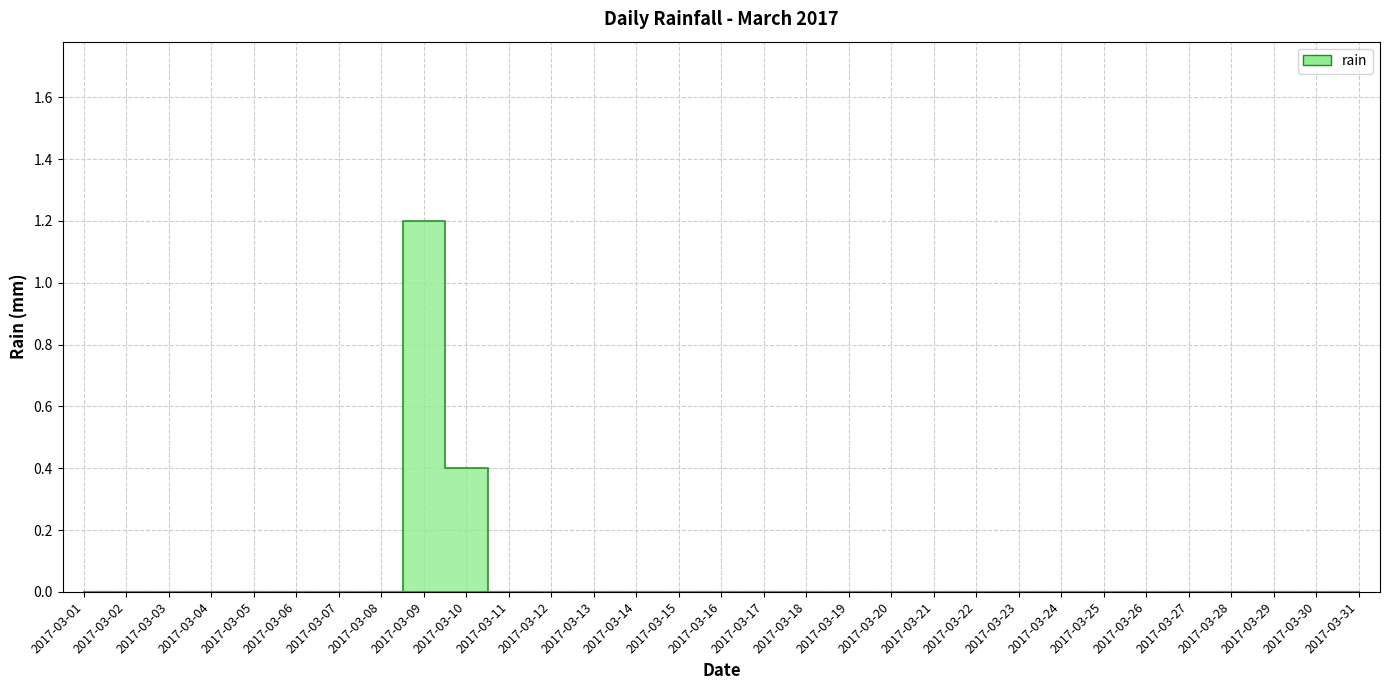

Between 2017-03-03 and 2017-03-14, which is larger?

2017-03-03